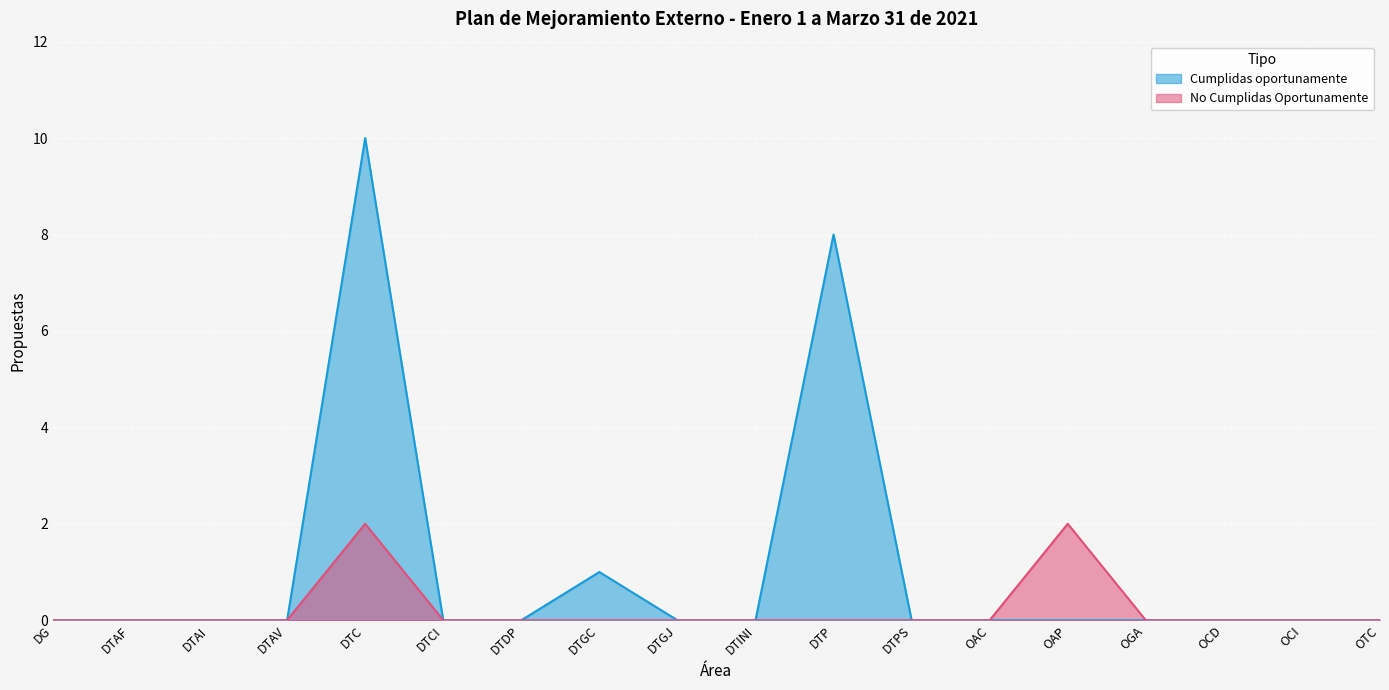

What are all the series names shown in the legend?

Cumplidas oportunamente, No Cumplidas Oportunamente